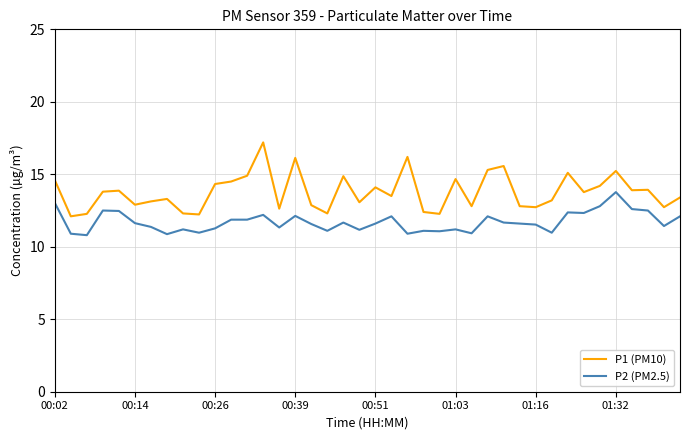

True or false: P1 (PM10) and P2 (PM2.5) intersect in this chart.

False